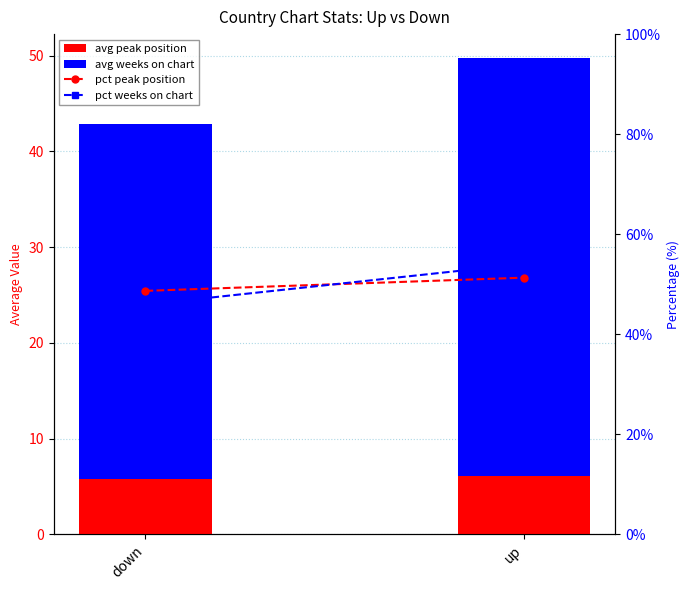

Reading left to right, what are all the values shown in this chart?

avg peak position: 5.8	6.1
avg weeks on chart: 37.1	43.7
pct peak position: 48.7	51.3
pct weeks on chart: 45.9	54.1